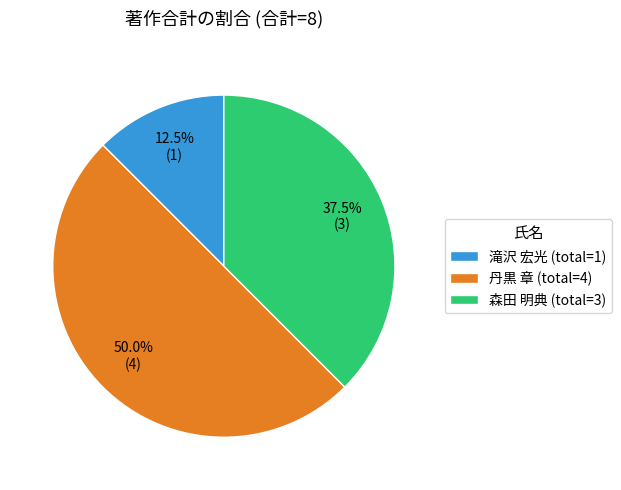

Between 森田 明典 (total=3) and 丹黒 章 (total=4), which is larger?

丹黒 章 (total=4)